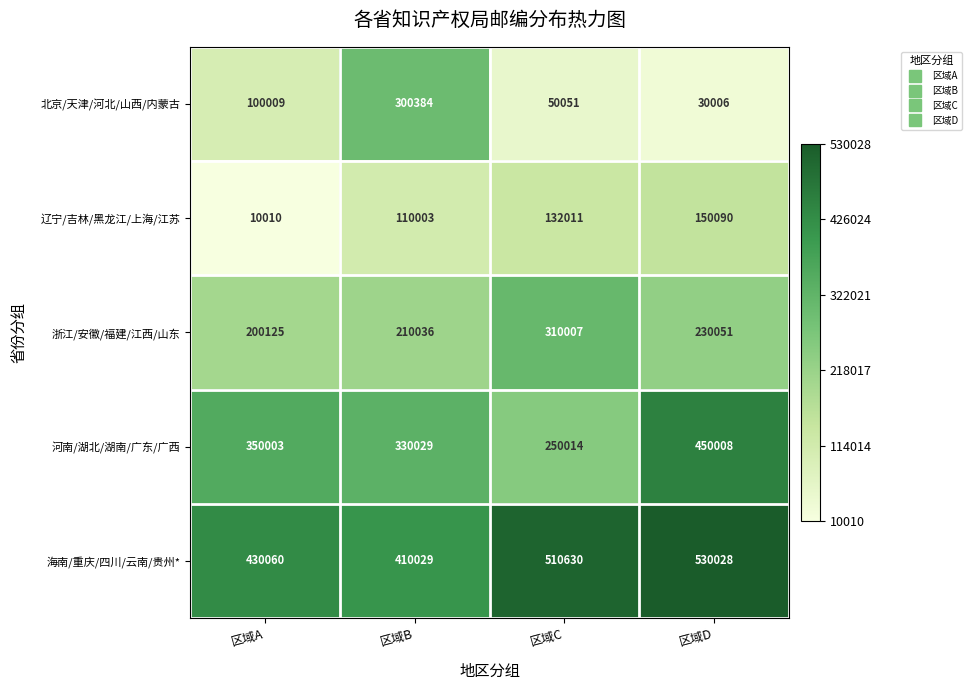

What is the total value across all series at 区域A?

1090207